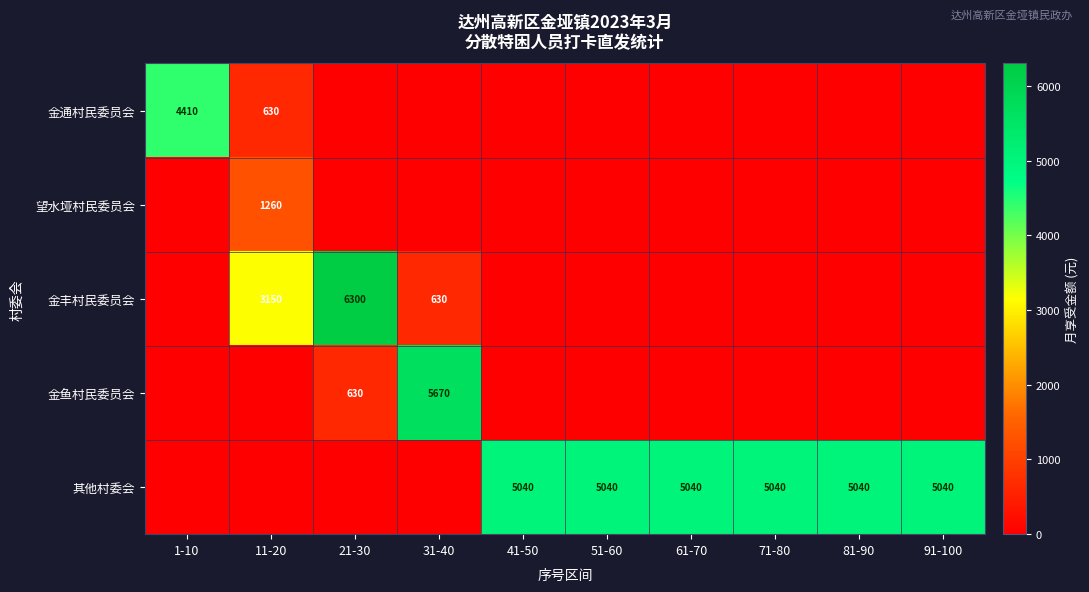

At which category is the sum across all series the highest?

21-30